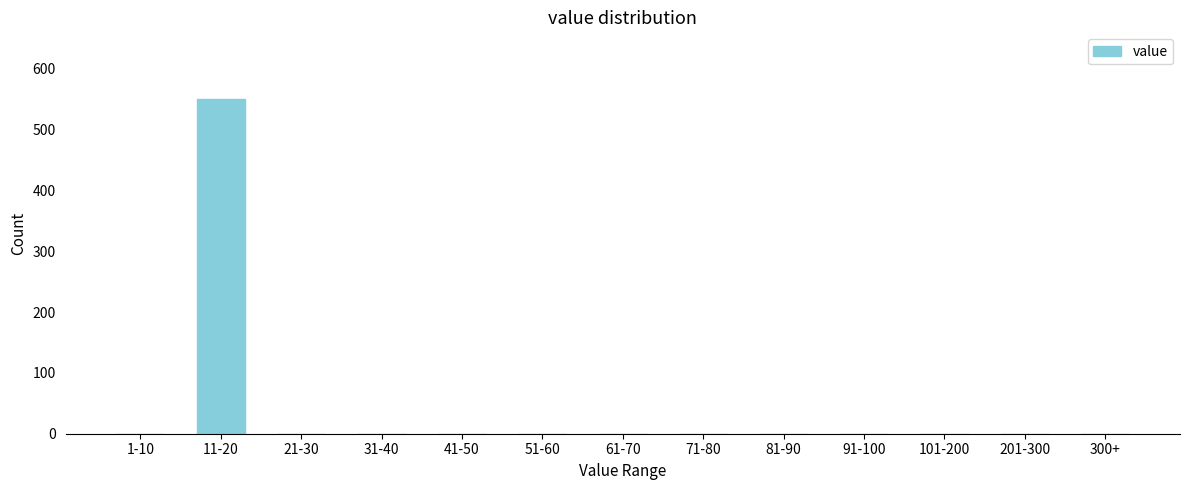

Reading left to right, transcribe all the data shown in this chart.

1-10=0	11-20=550	21-30=0	31-40=0	41-50=0	51-60=0	61-70=0	71-80=0	81-90=0	91-100=0	101-200=0	201-300=0	300+=0